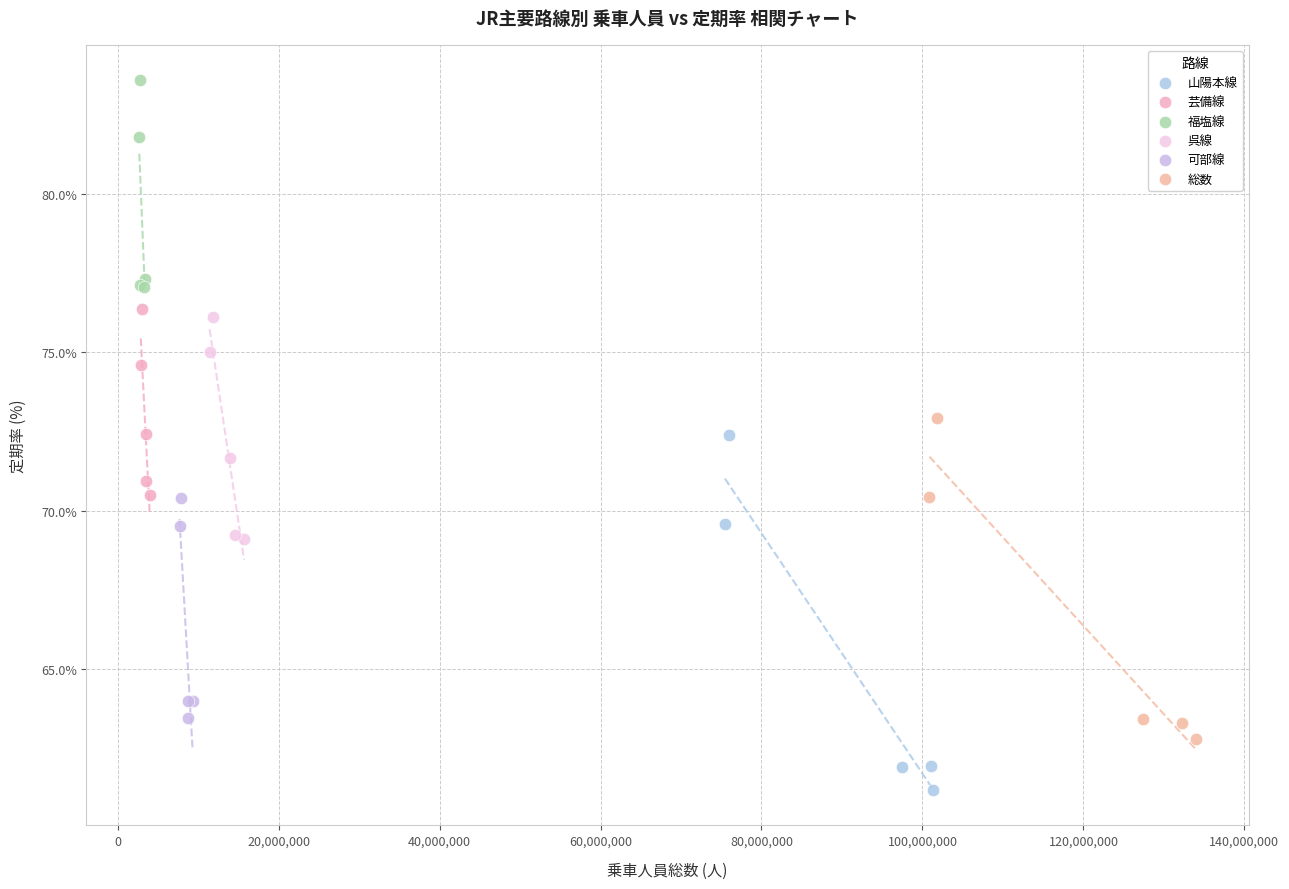

Which series reaches the minimum Y coordinate?

山陽本線